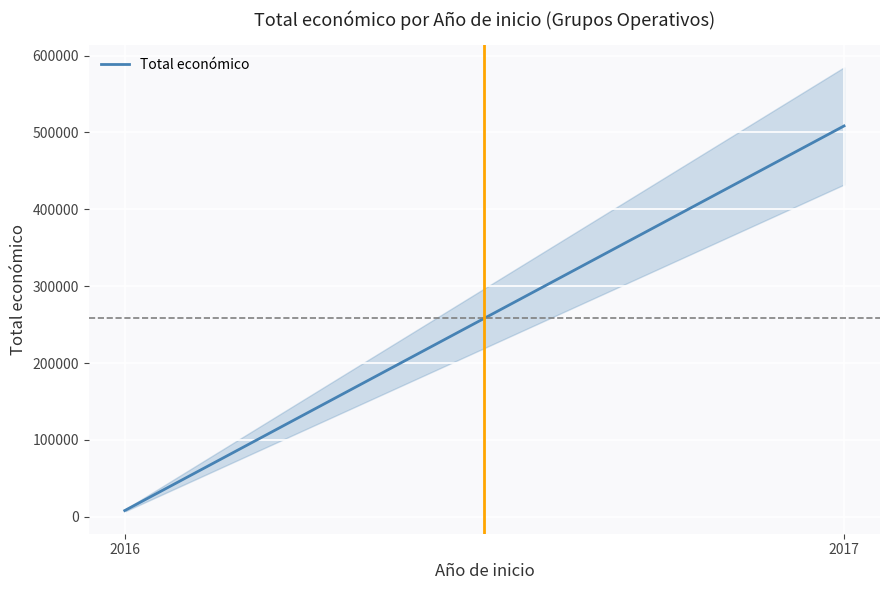

What is the minimum value shown in the chart?

8200